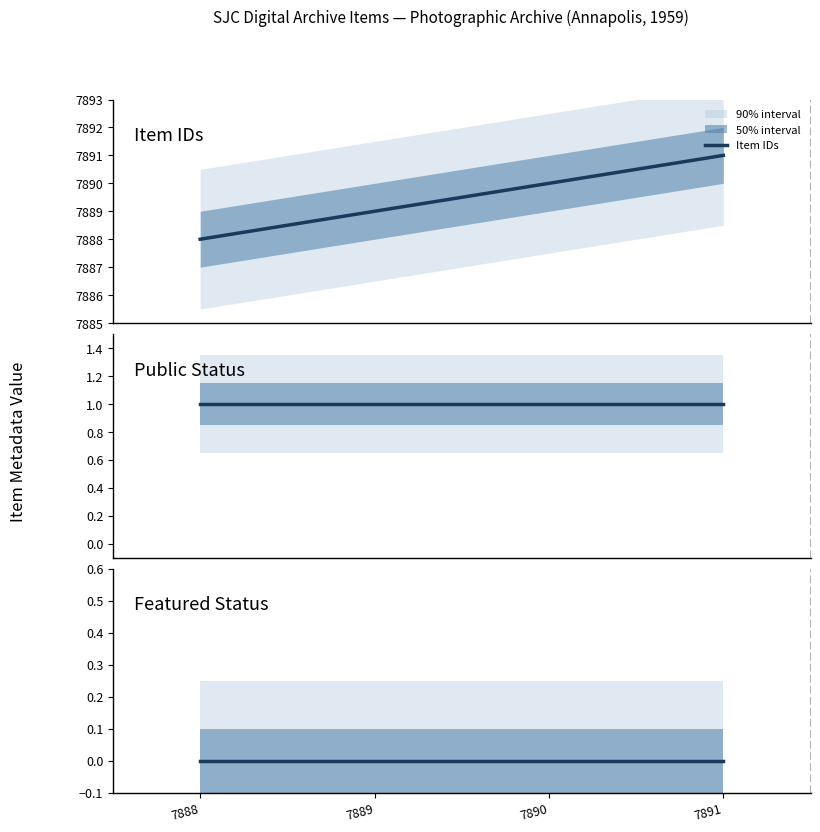

Reading left to right, extract all data points from this chart.

Item IDs: 7888	7889	7890	7891
Public Status: 1	1	1	1
Featured Status: 0	0	0	0